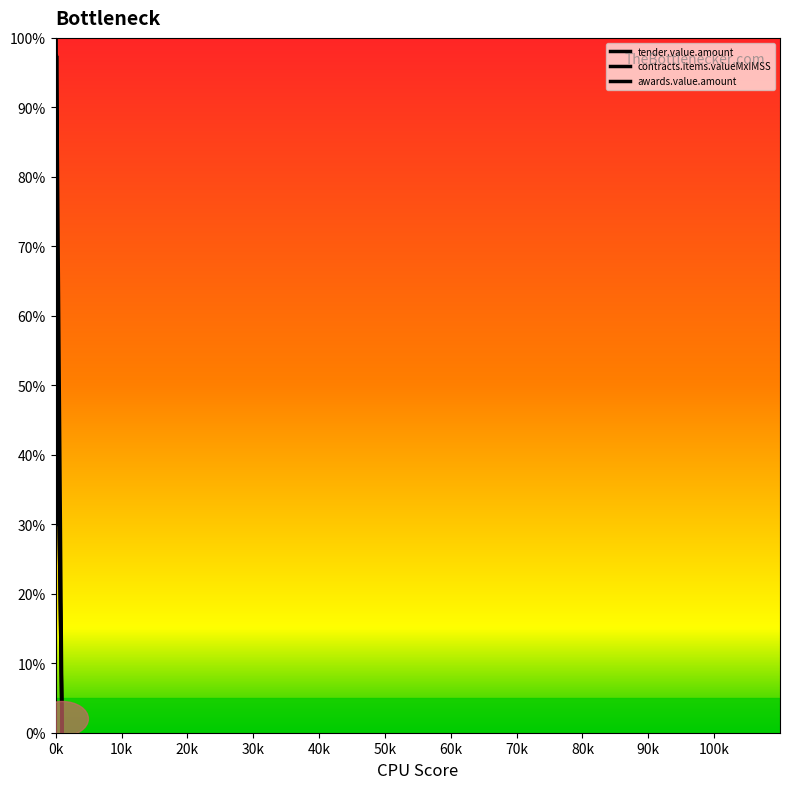

Does the chart display data point markers on the line(s)?

No